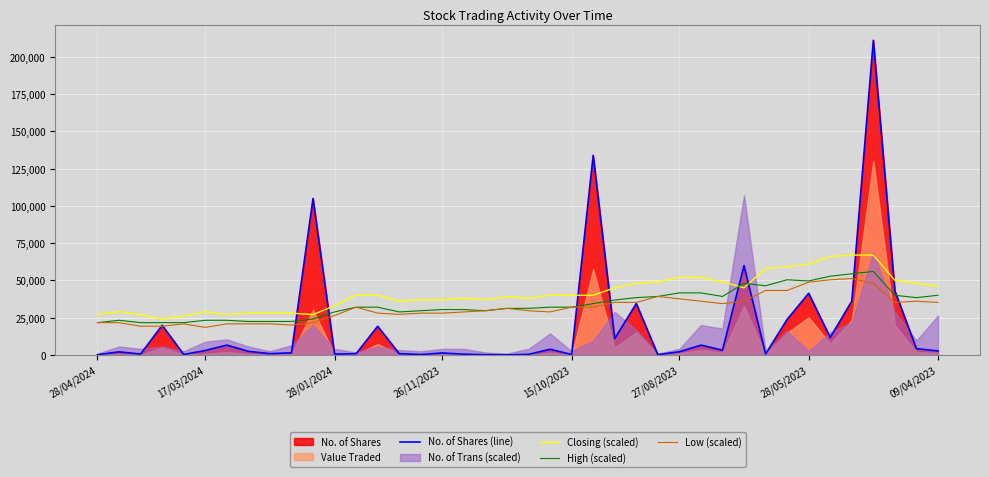

What is the minimum value for High (scaled)?

21600.0